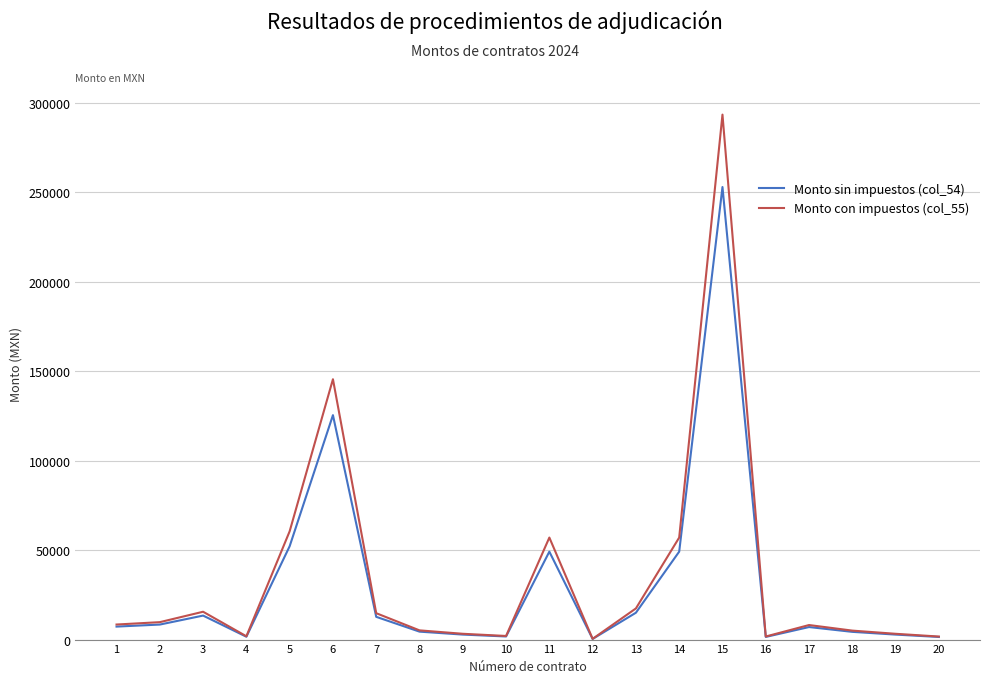

Is the value of Monto con impuestos (col_55) at 15 greater than the value of Monto sin impuestos (col_54) at 4?

Yes